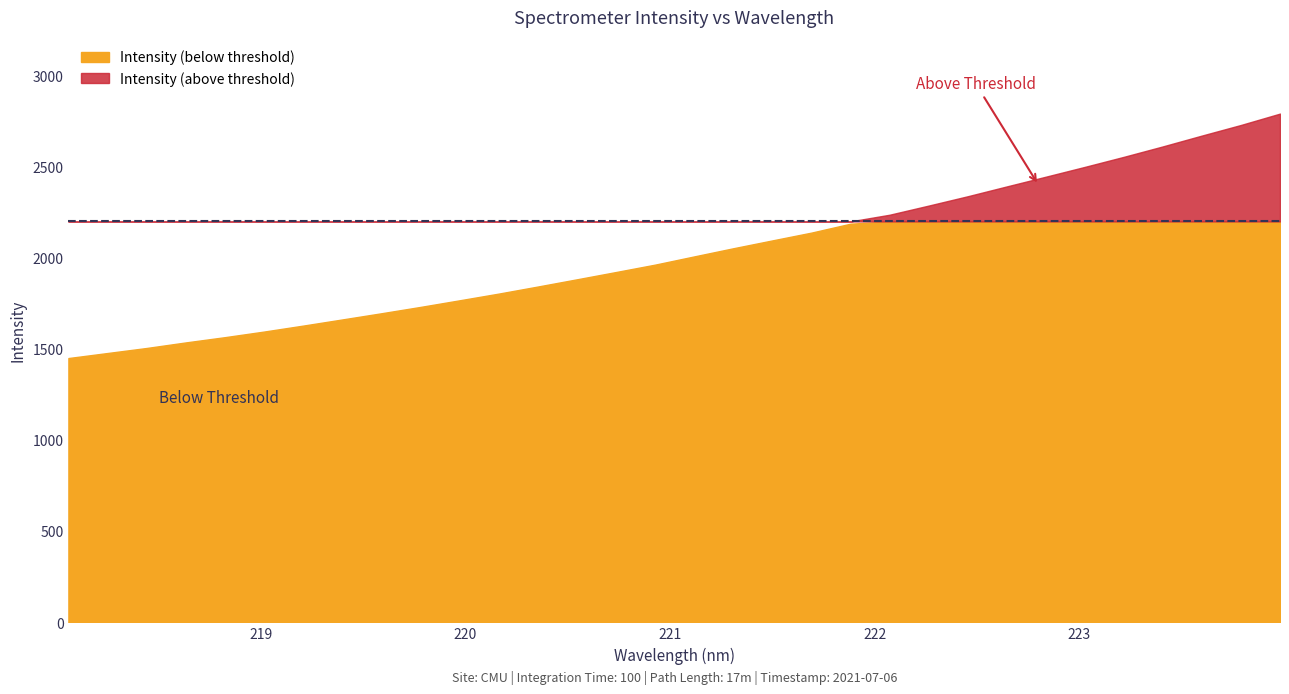

What position from the left is 223.408?

29